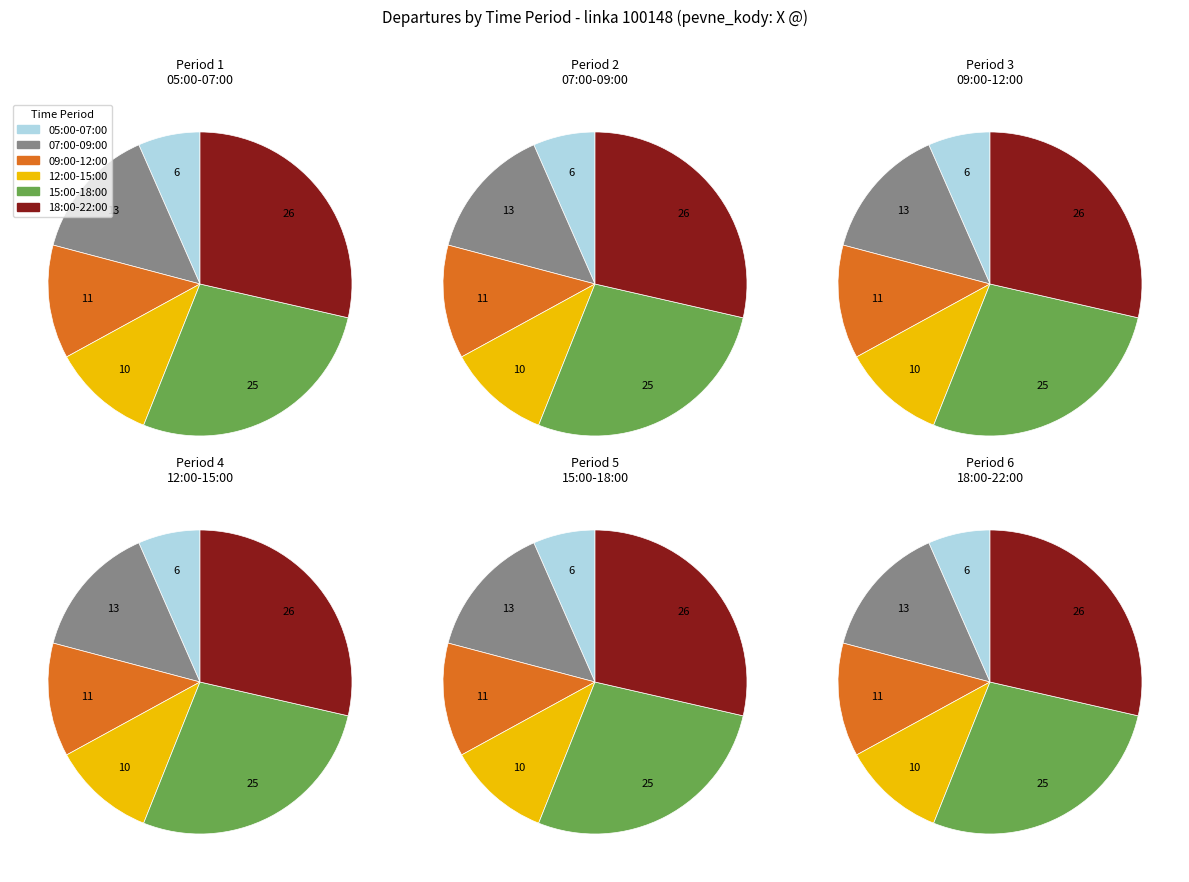

Does any single category account for the majority?

No